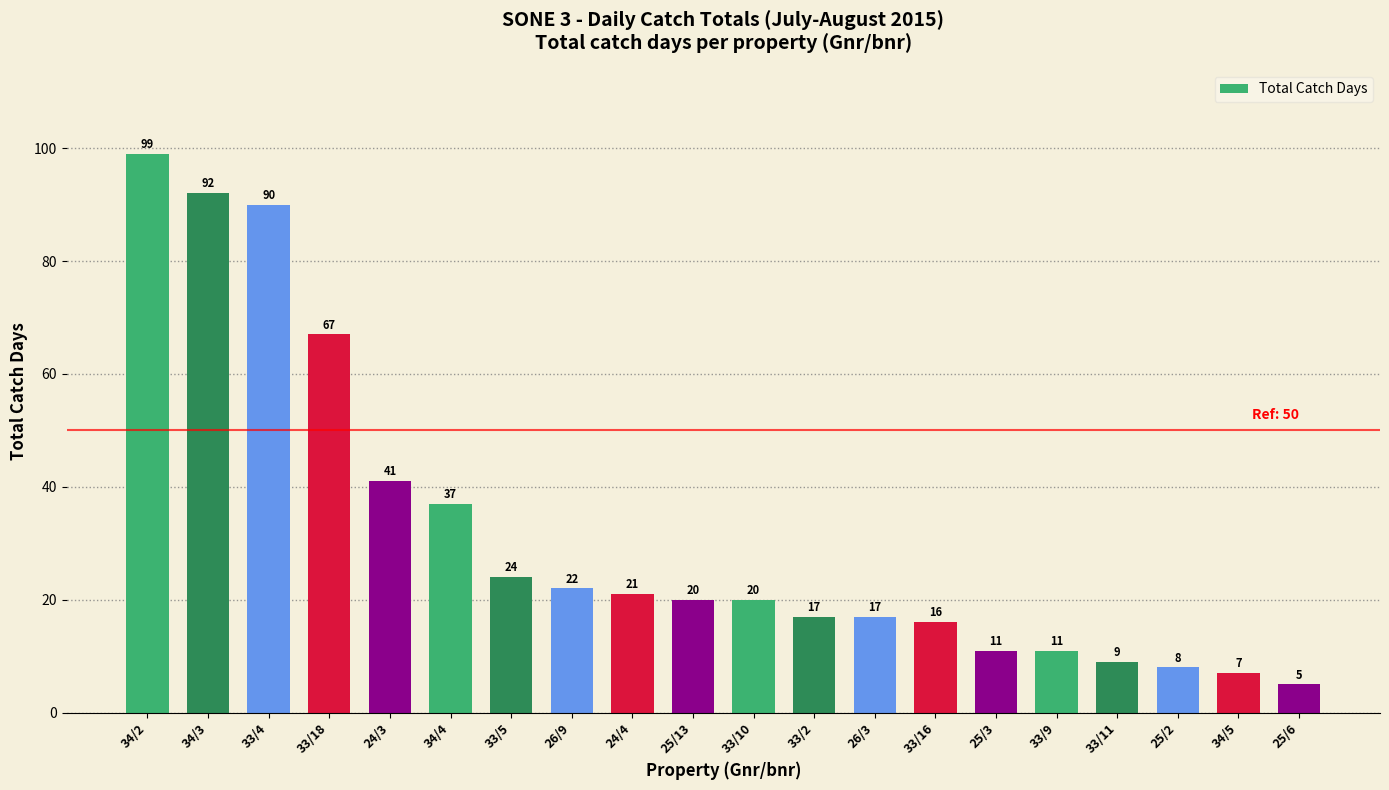

Is it true that the value at 25/13 is 4?

False